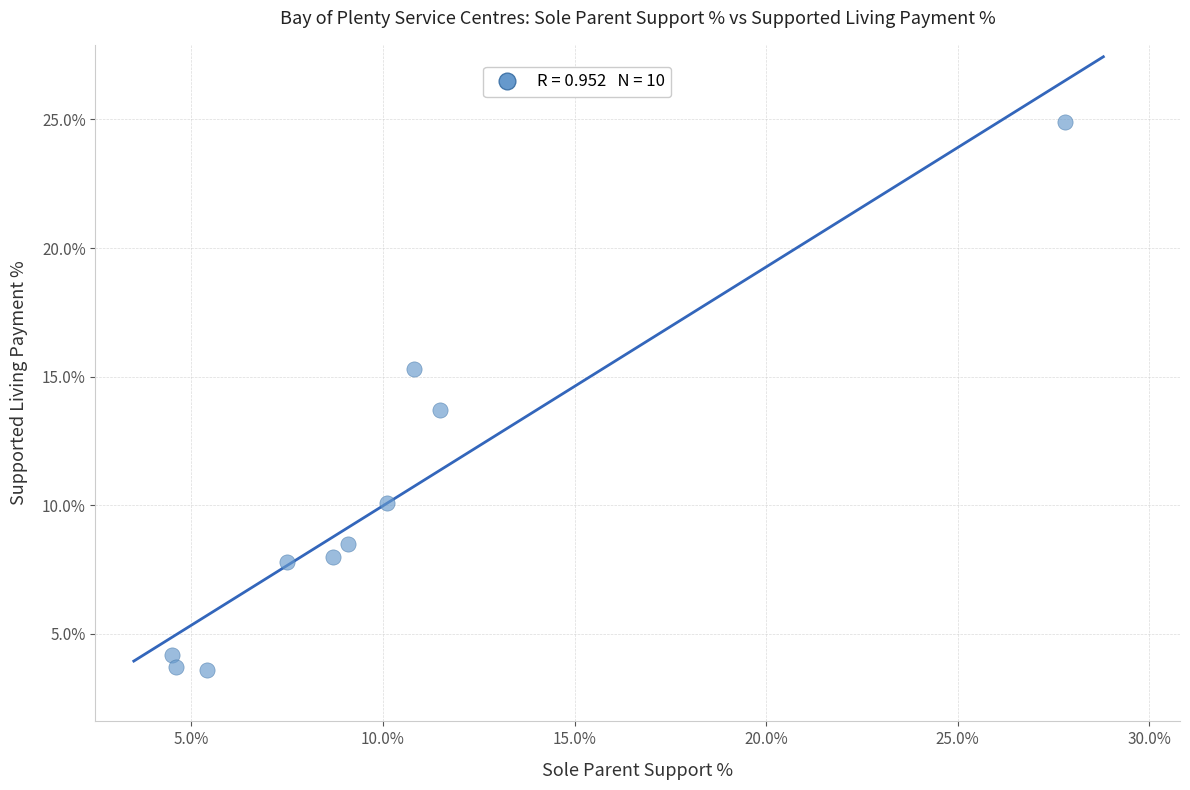

What Y value in the scatter plot is closest to 14?

13.7